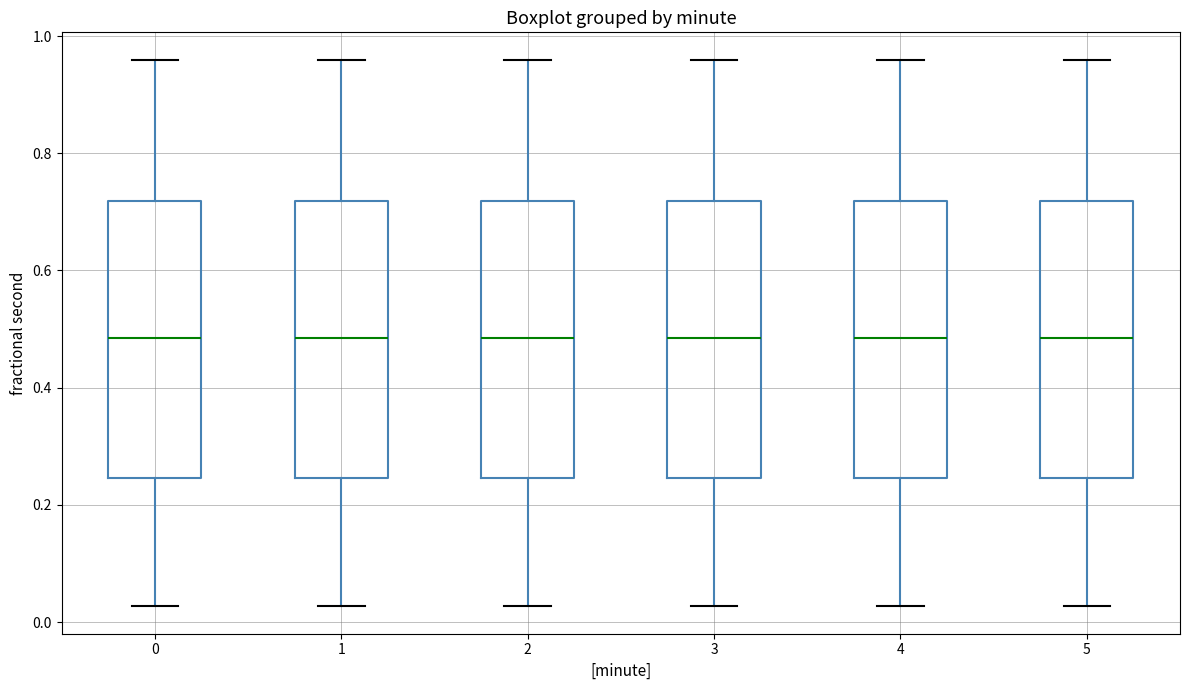

Where does the upper whisker of the box at x = 2 end on the y-axis? The values are not printed on the chart, so give them approximately, as read against the axis.

0.96